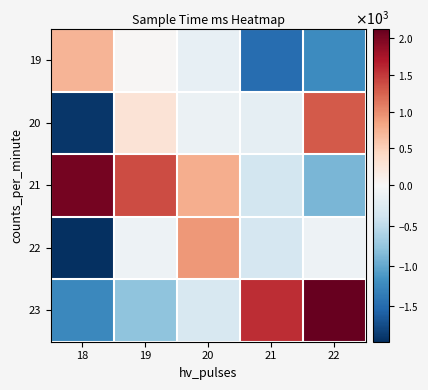

What is the smallest value displayed?

-1944.8